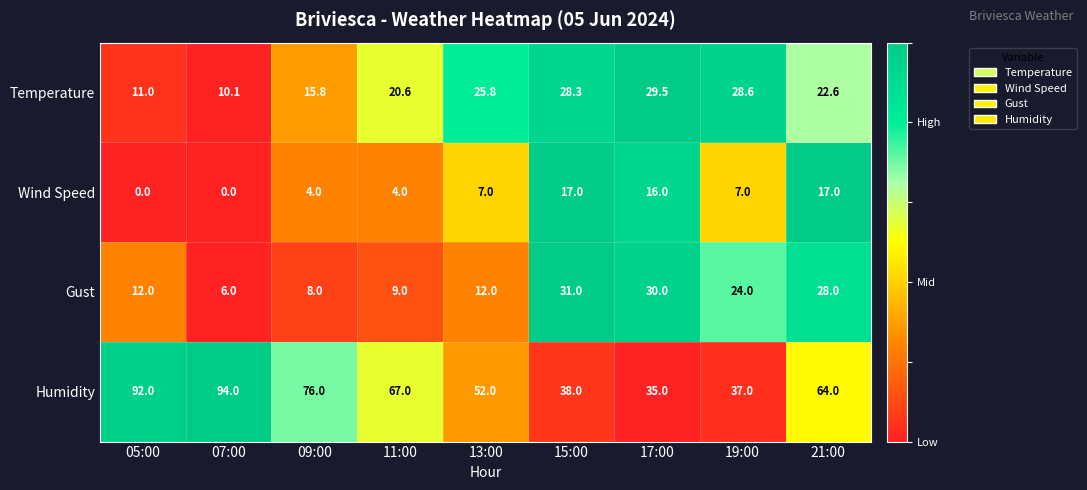

What is the maximum value for Gust?

31.0